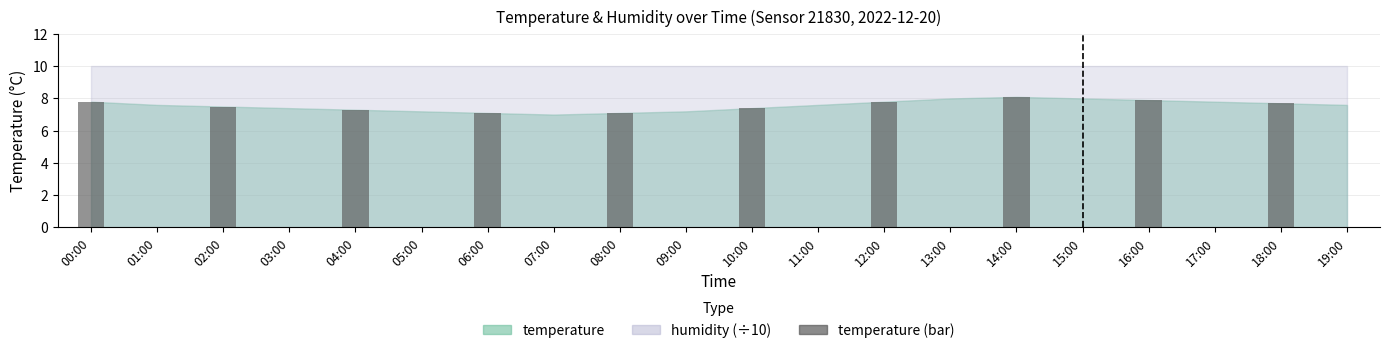

Which has a higher value, 12:00 or 04:00?

12:00